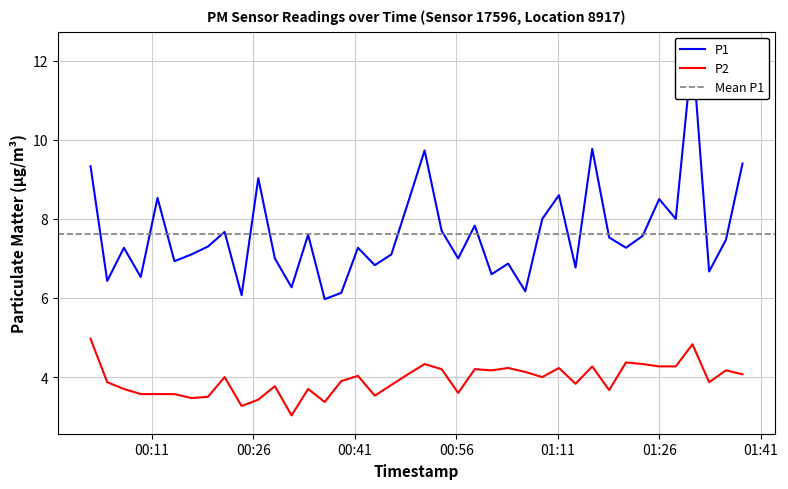

Between 2023-03-21T01:13:38 and 2023-03-21T01:28:27, which series saw the biggest shift?

P1